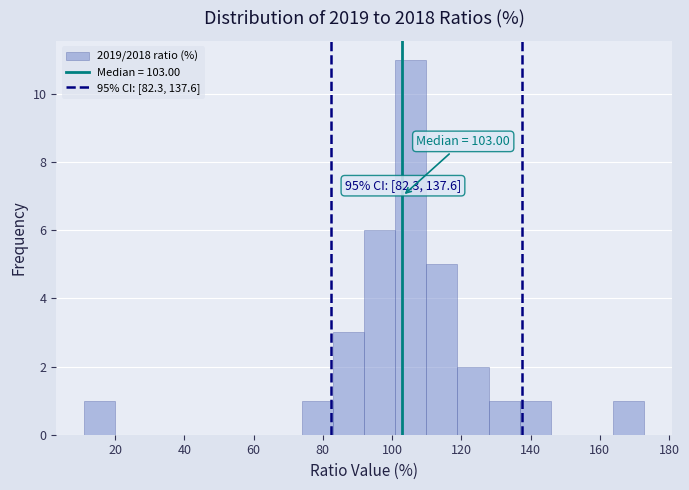

Which range on the x-axis has the tallest bar?

100 to 110